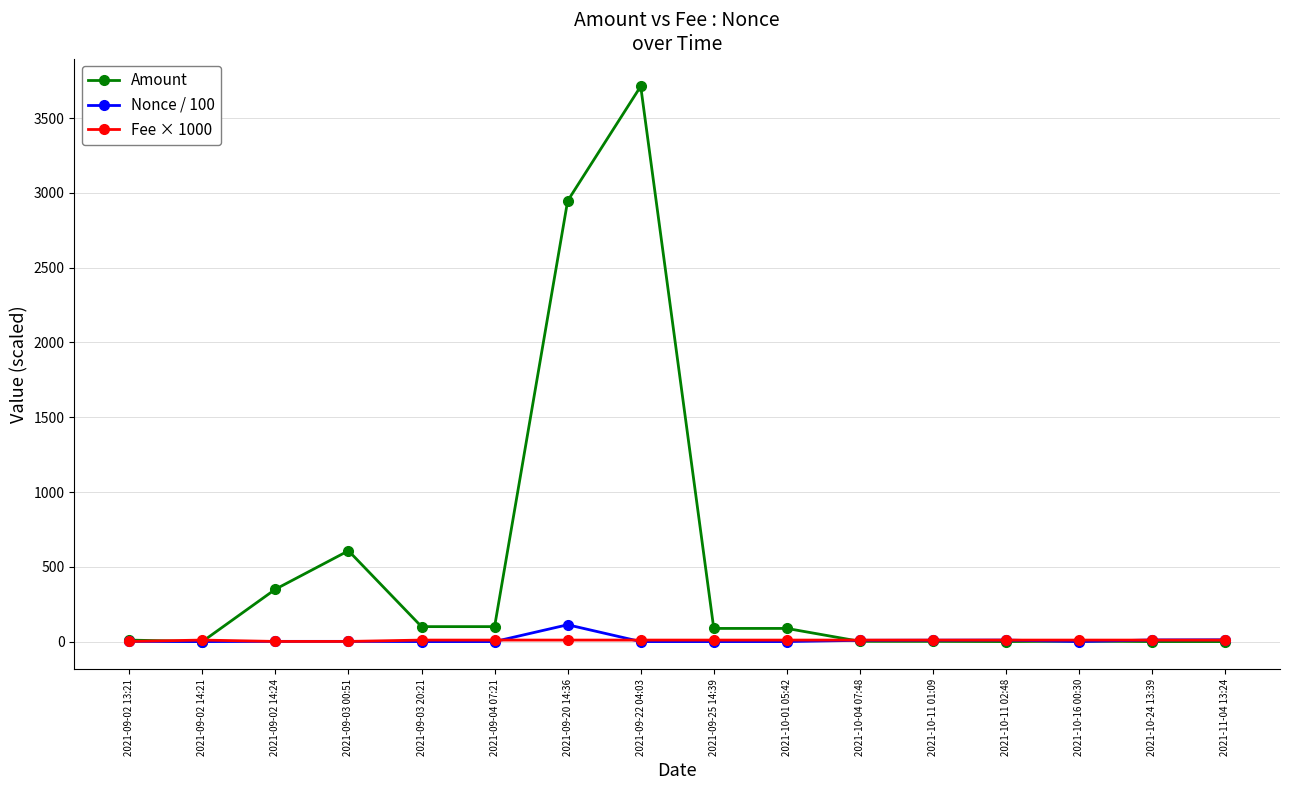

What is the label of the 1st point from the right?

2021-11-04 13:24